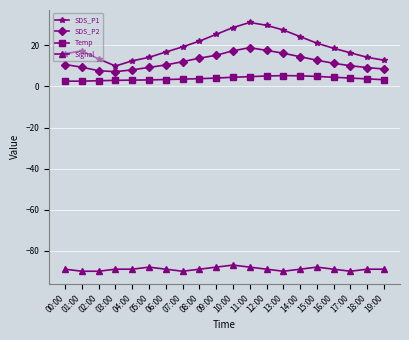

What are all the series names shown in the legend?

SDS_P1, SDS_P2, Temp, Signal